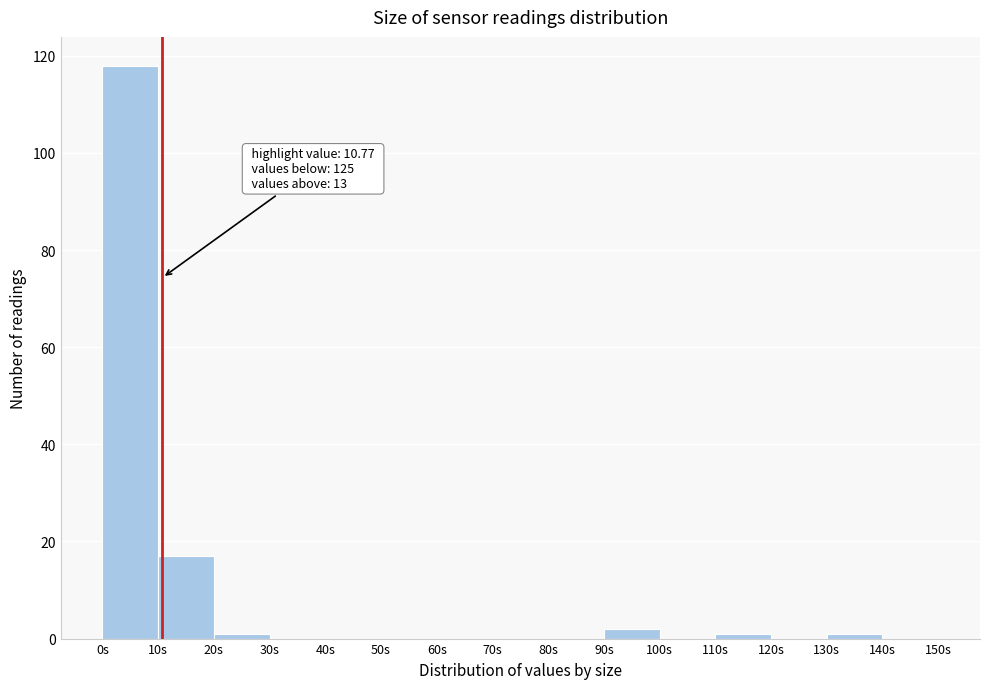

Which range on the x-axis has the tallest bar?

0 to 10